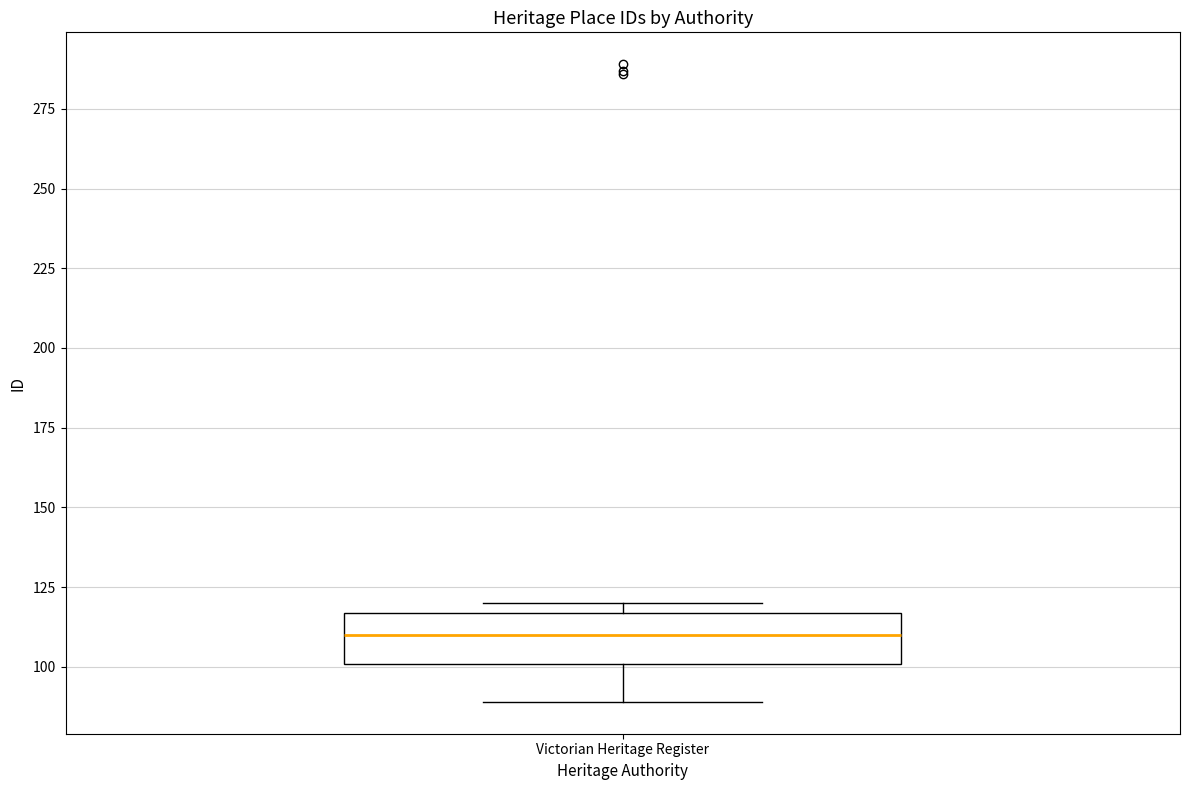

Read this box plot against the y-axis: the position of the median line, the range covered by the box, and the ends of both whiskers. The values are not printed on the chart, so give them approximately, as read against the axis.

median 110, box 100 to 115, whiskers 90 to 120